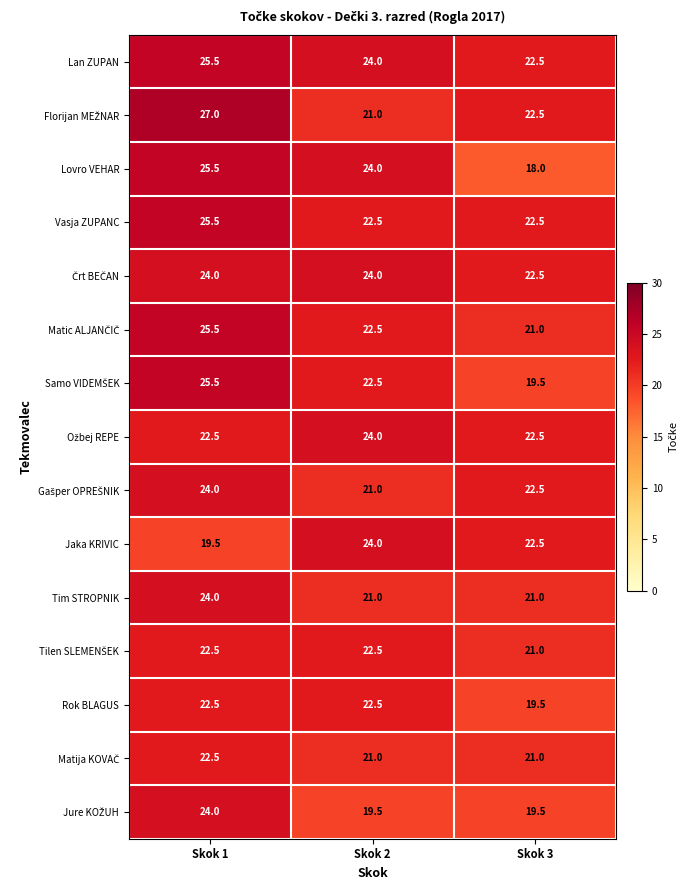

Which series has the largest total across all categories?

Lan ZUPAN